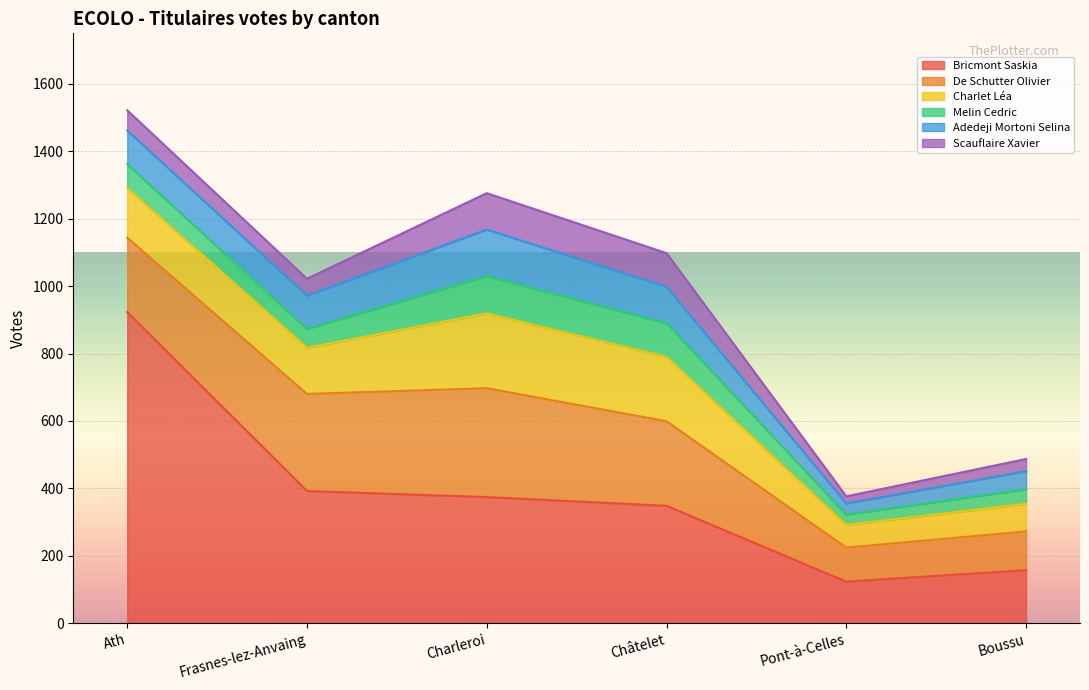

Which series has the largest total across all categories?

Bricmont Saskia